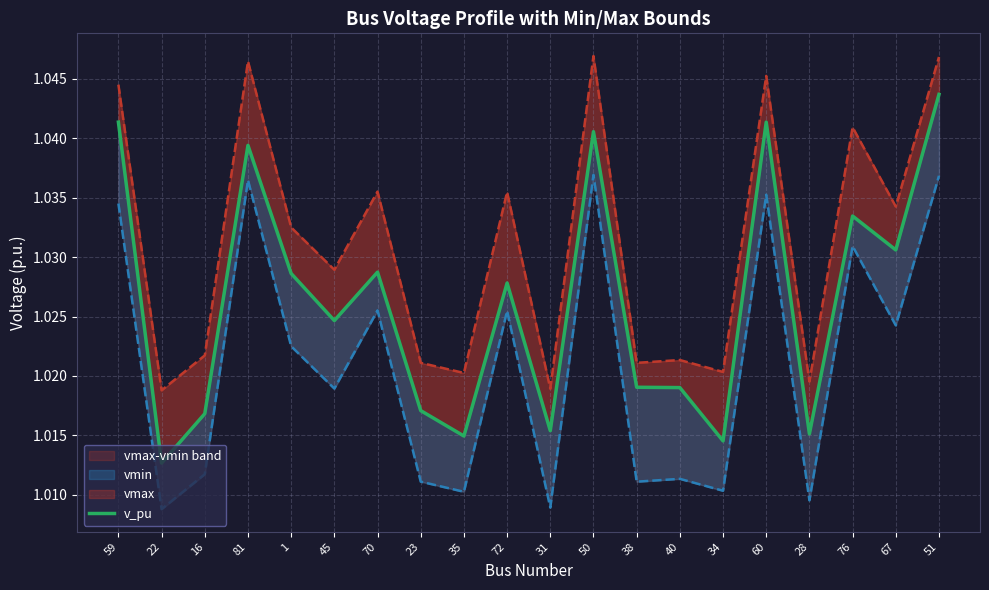

Between 38 and 51, which series saw the biggest shift?

vmin